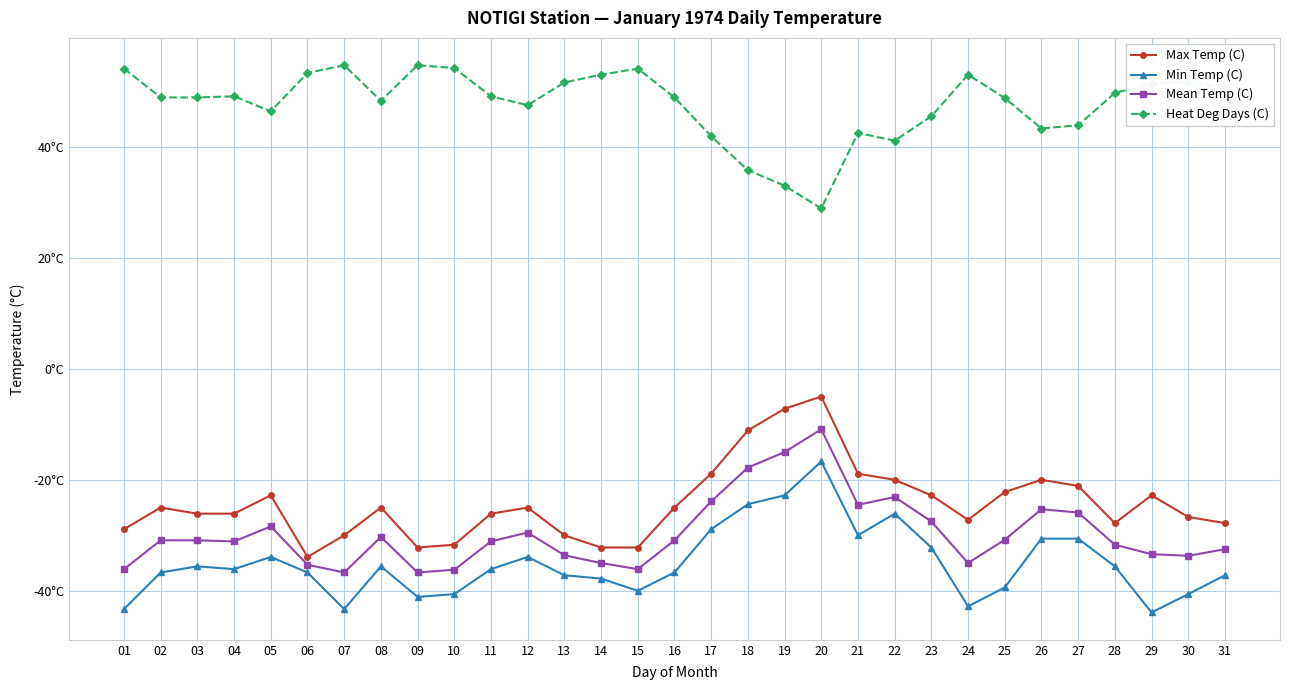

What are all the series names shown in the legend?

Max Temp (C), Min Temp (C), Mean Temp (C), Heat Deg Days (C)